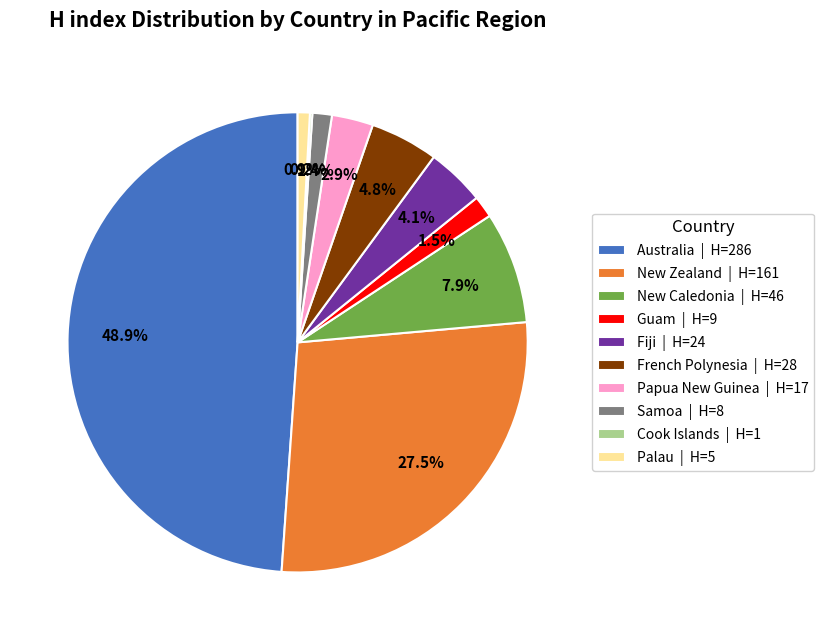

Is there any slice that represents more than half of the pie?

No